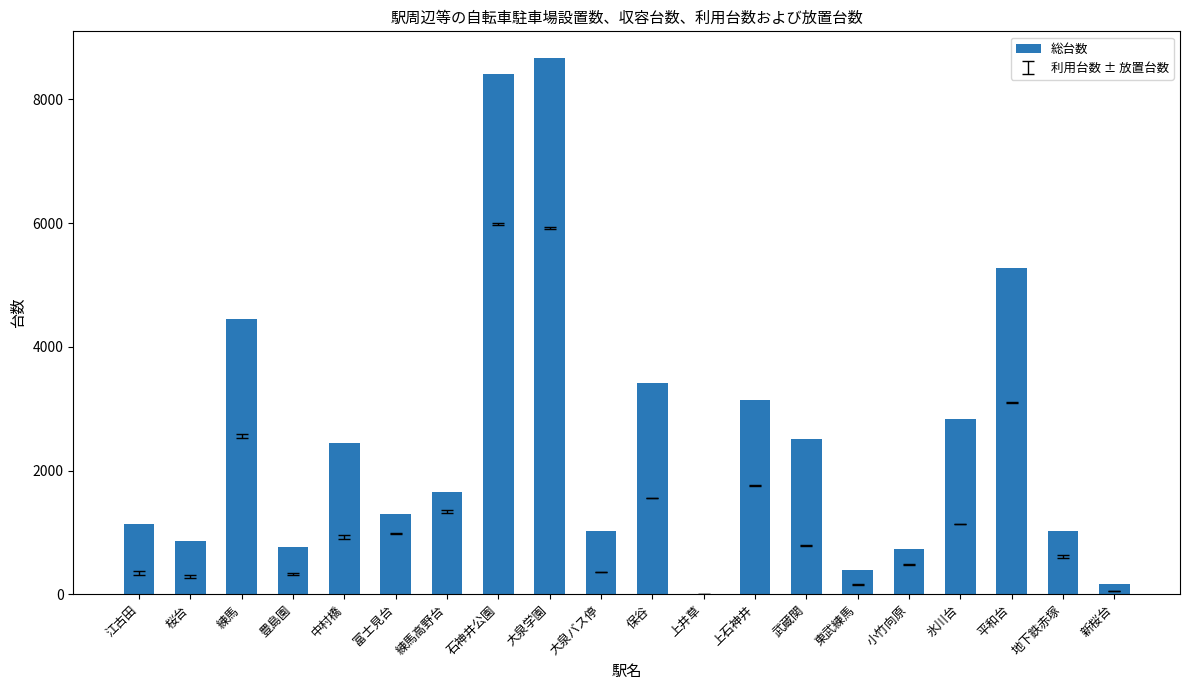

Where is the data nearest to the value 4332?

練馬